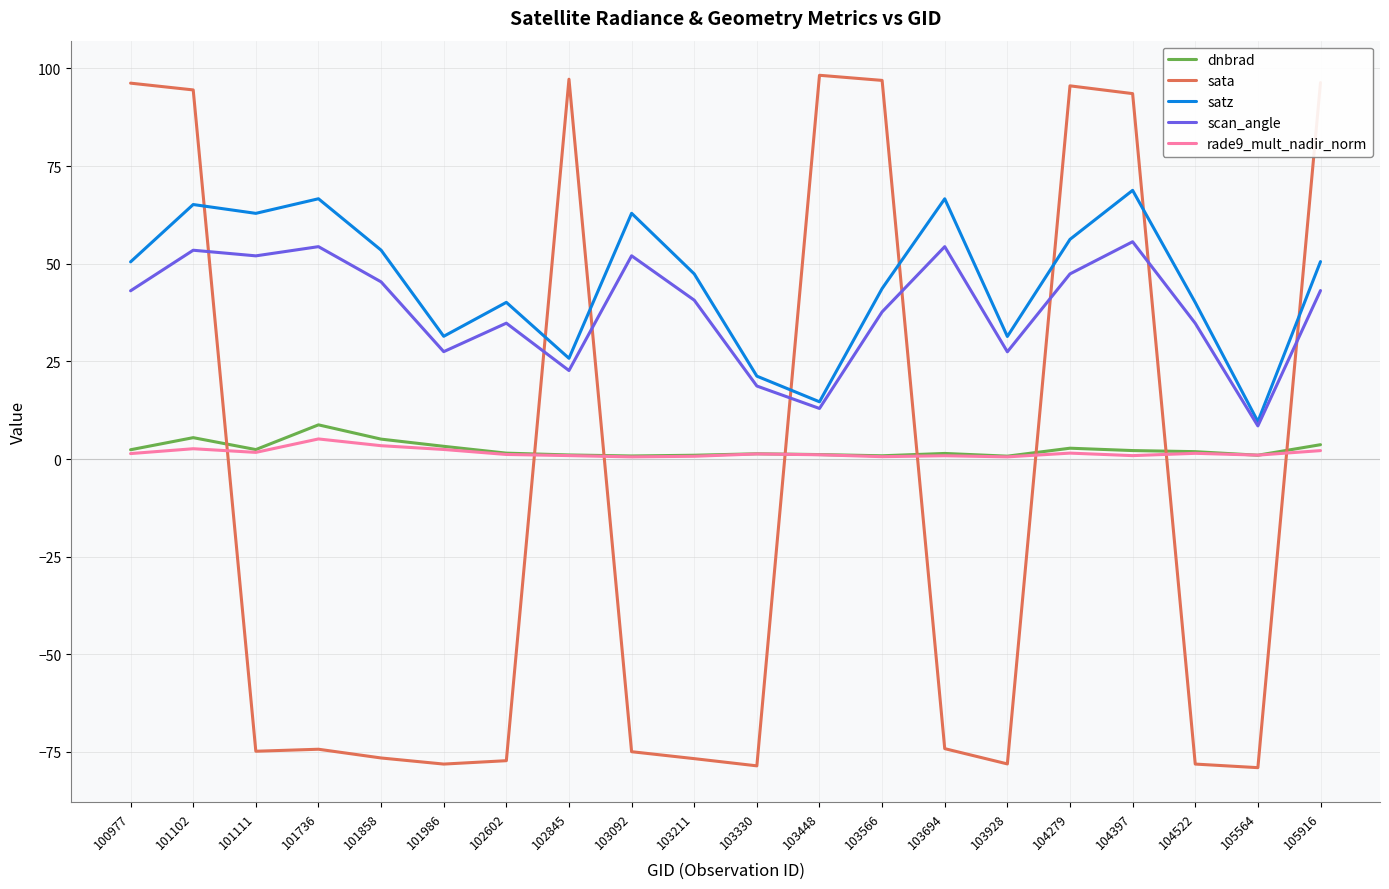

How many lines are shown in the chart?

5